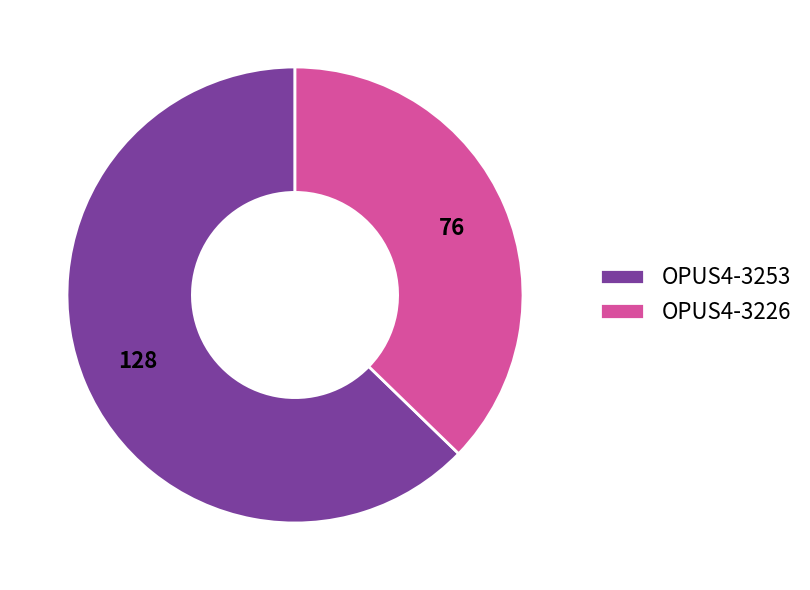

What is the smallest slice in the pie chart?

OPUS4-3226